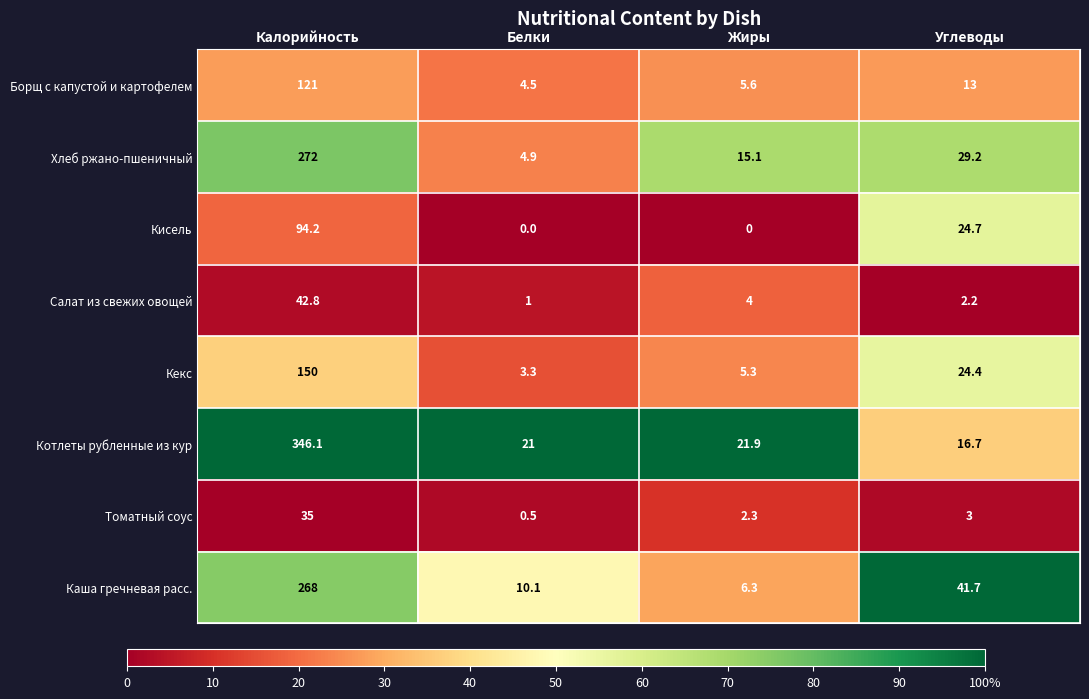

How many data points does each series have?

4